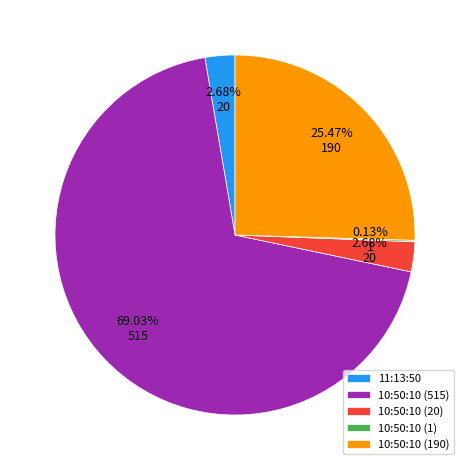

Which slice represents more than half of the pie?

10:50:10 (515)